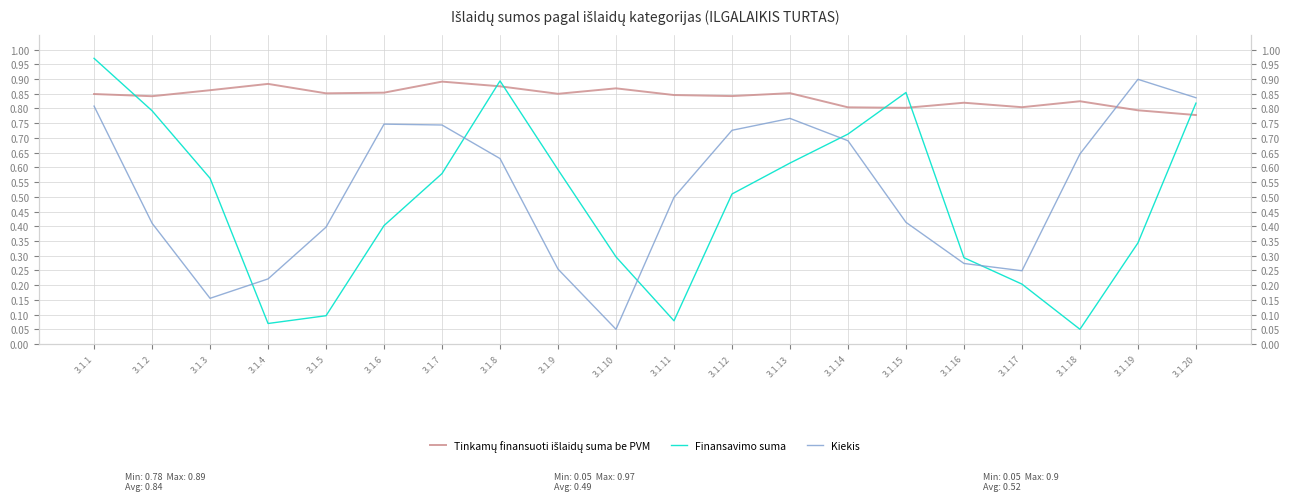

Where do Tinkamų finansuoti išlaidų suma be PVM and Kiekis first cross each other?

3.1.18 and 3.1.19